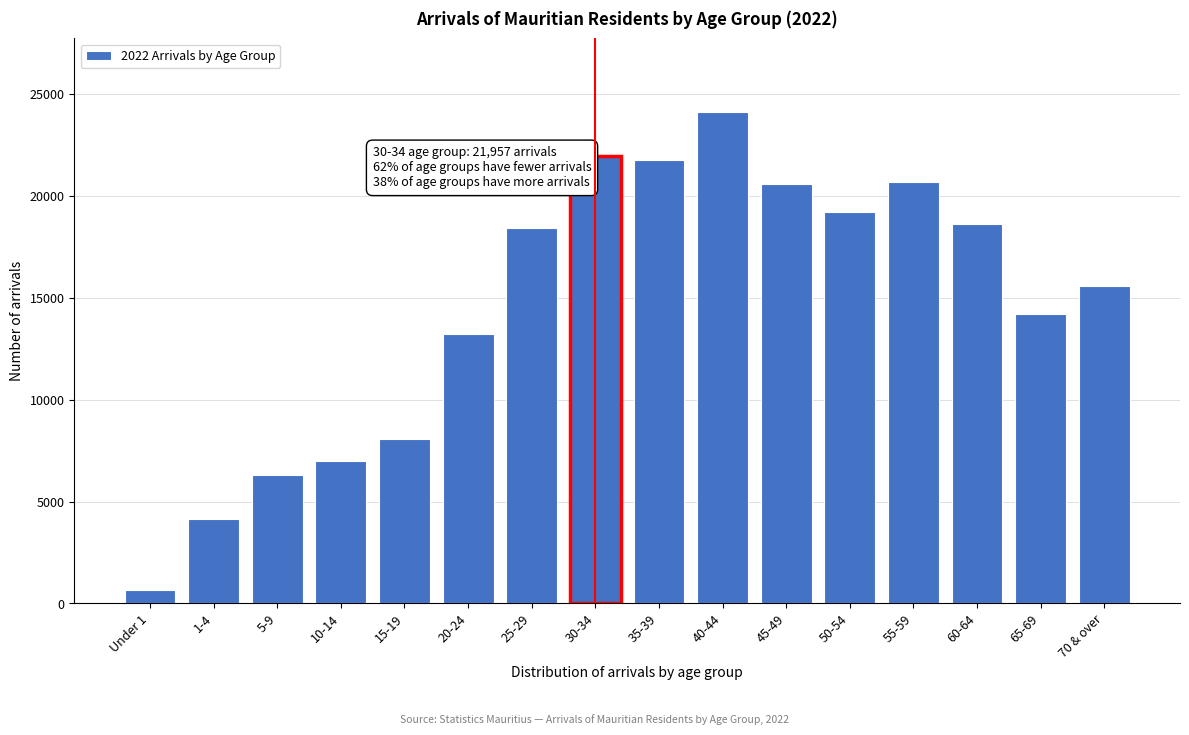

What is the greatest value displayed?

24098